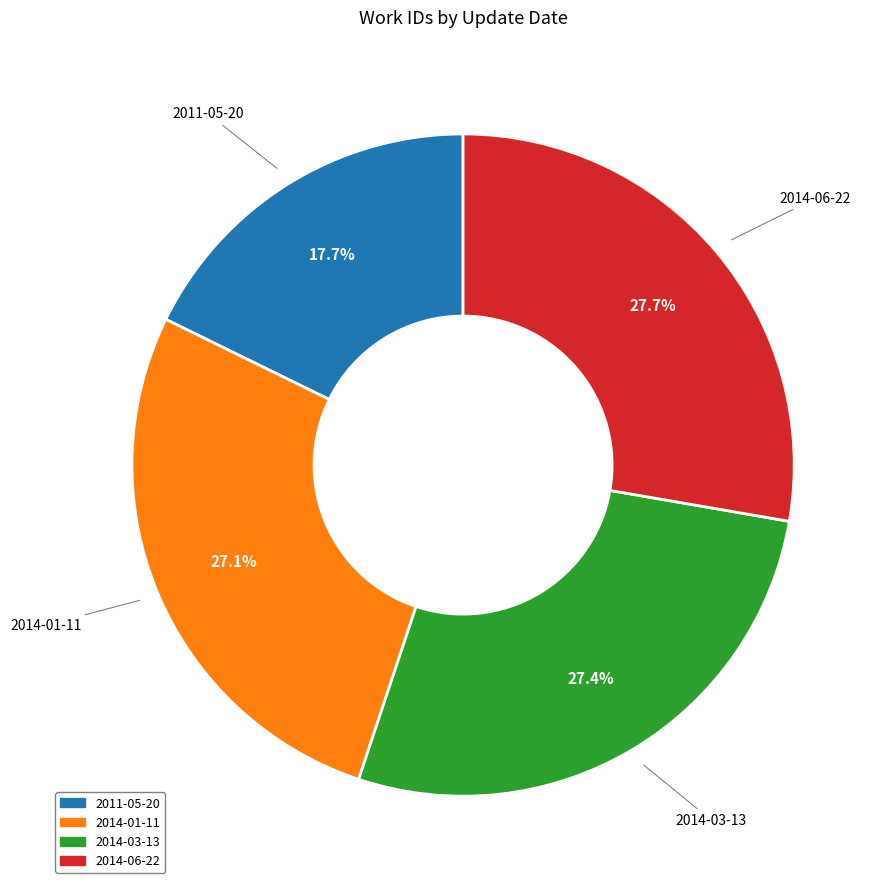

The 2011-05-20 slice represents 18% of the pie. True or false?

True